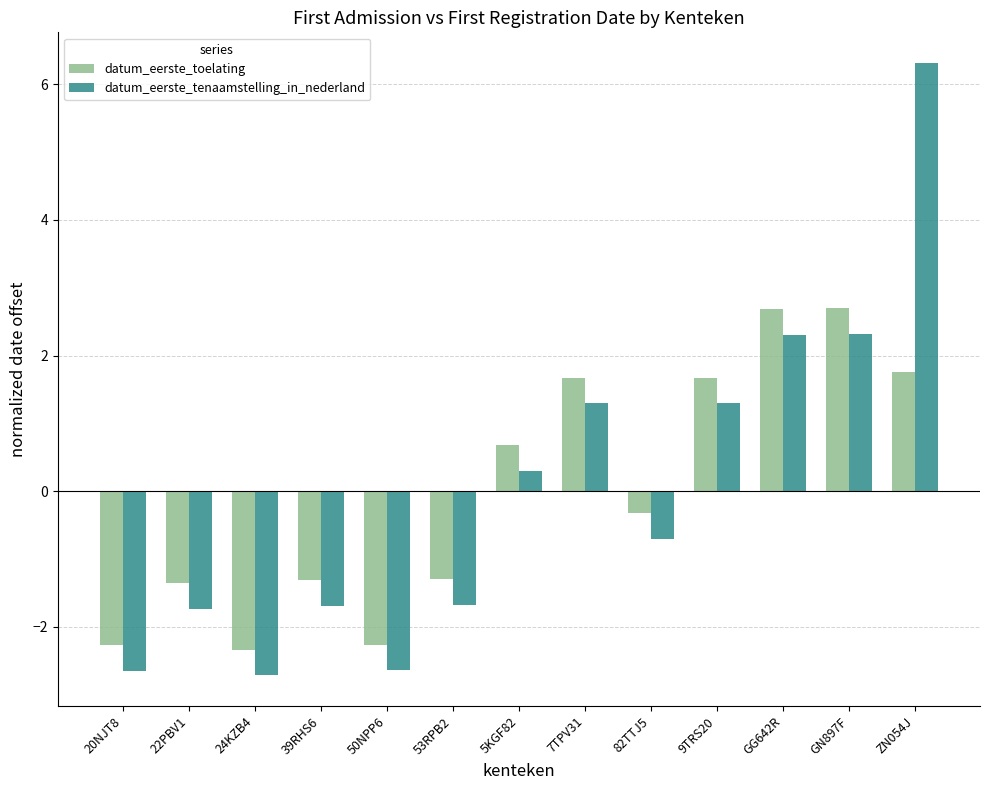

What is the label of the 4th bar from the right?

9TRS20